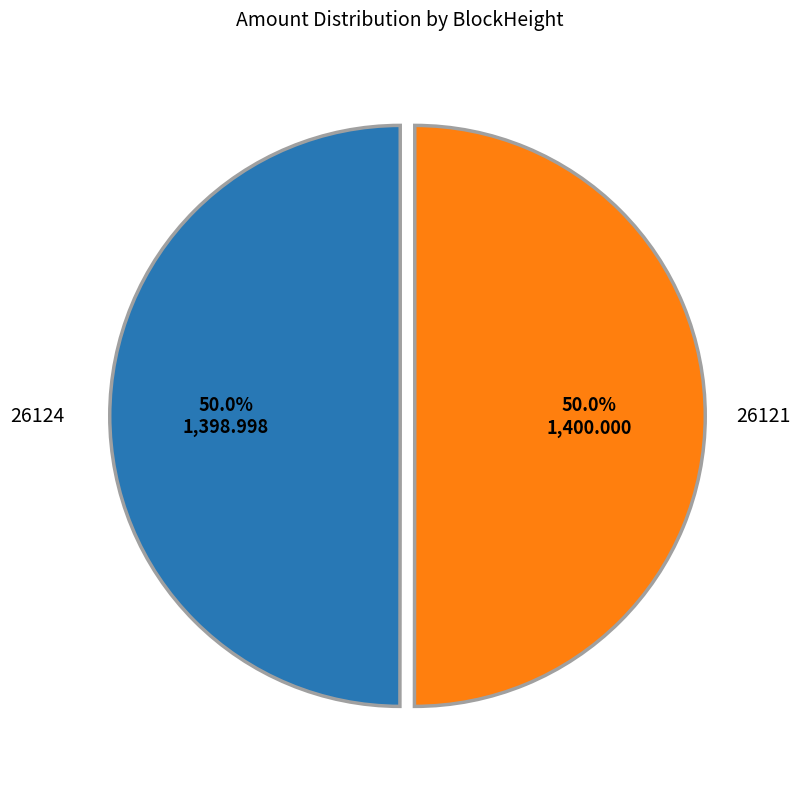

What portion of the pie excludes 26121?

50.0%